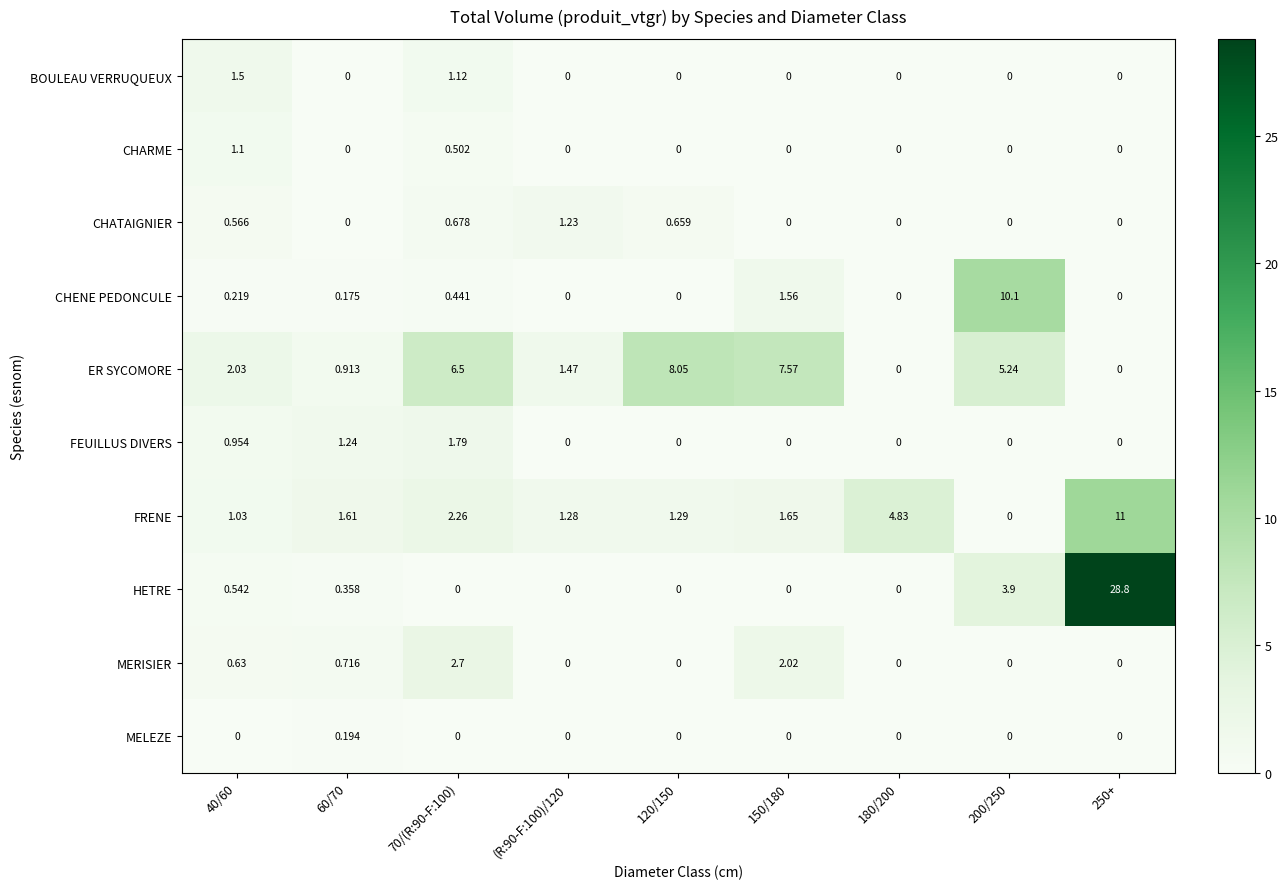

How many data points does each series have?

9